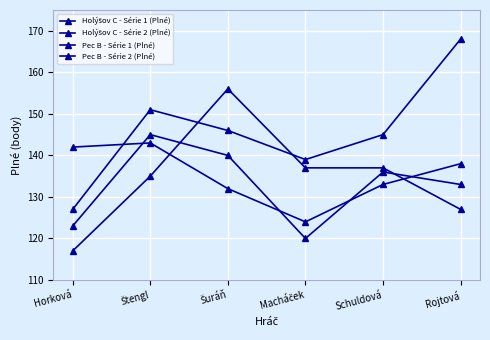

What position from the right is Macháček?

3